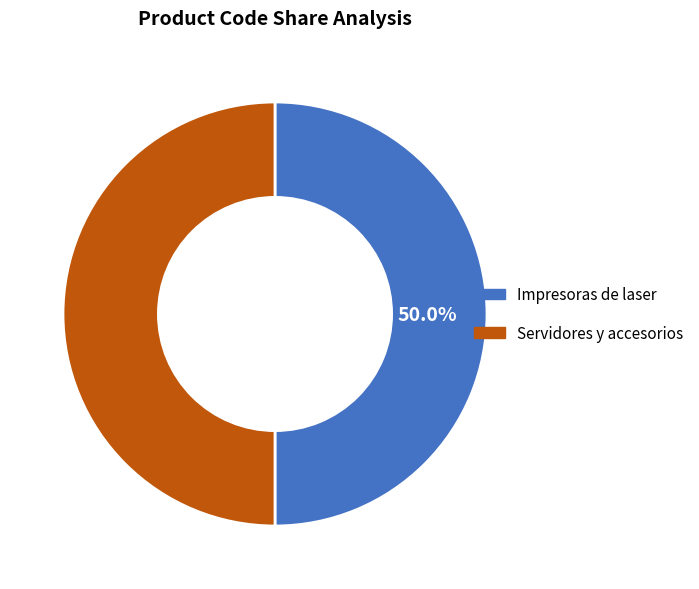

Is the sum of Servidores y accesorios and Impresoras de laser greater than half?

Yes